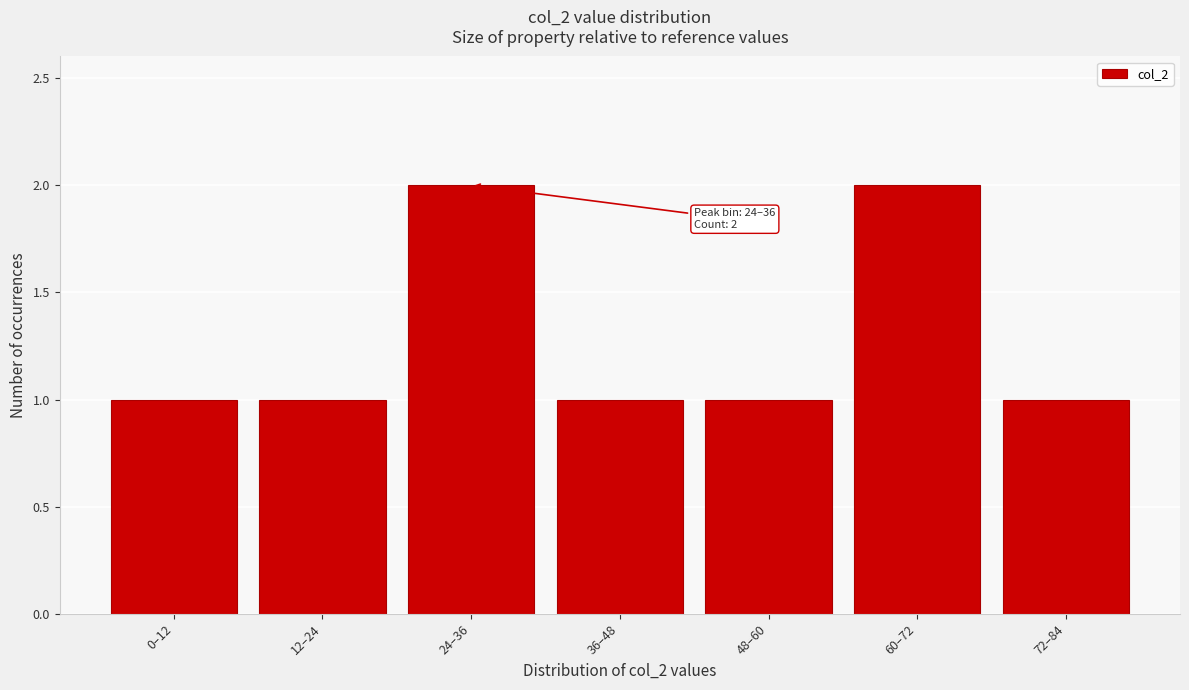

Reading left to right, extract all data points from this chart.

1	1	2	1	1	2	1